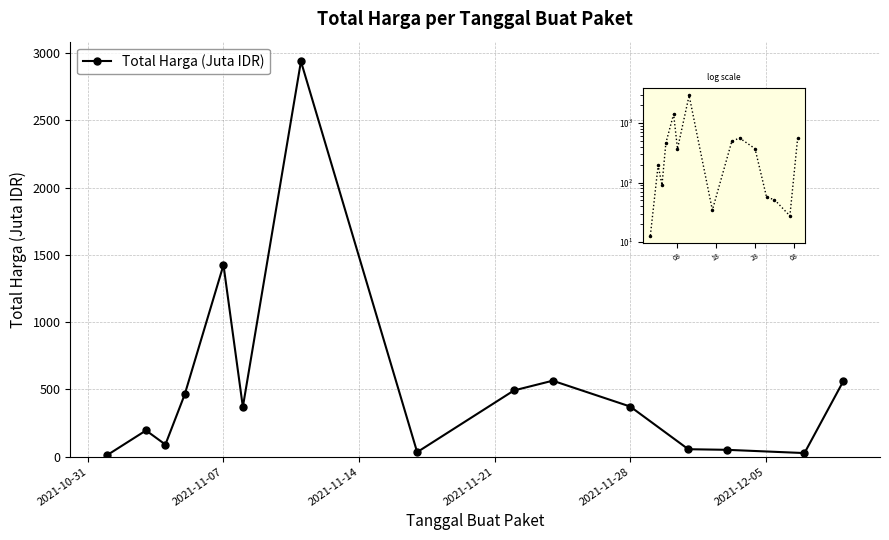

How many values exceed 370?

8